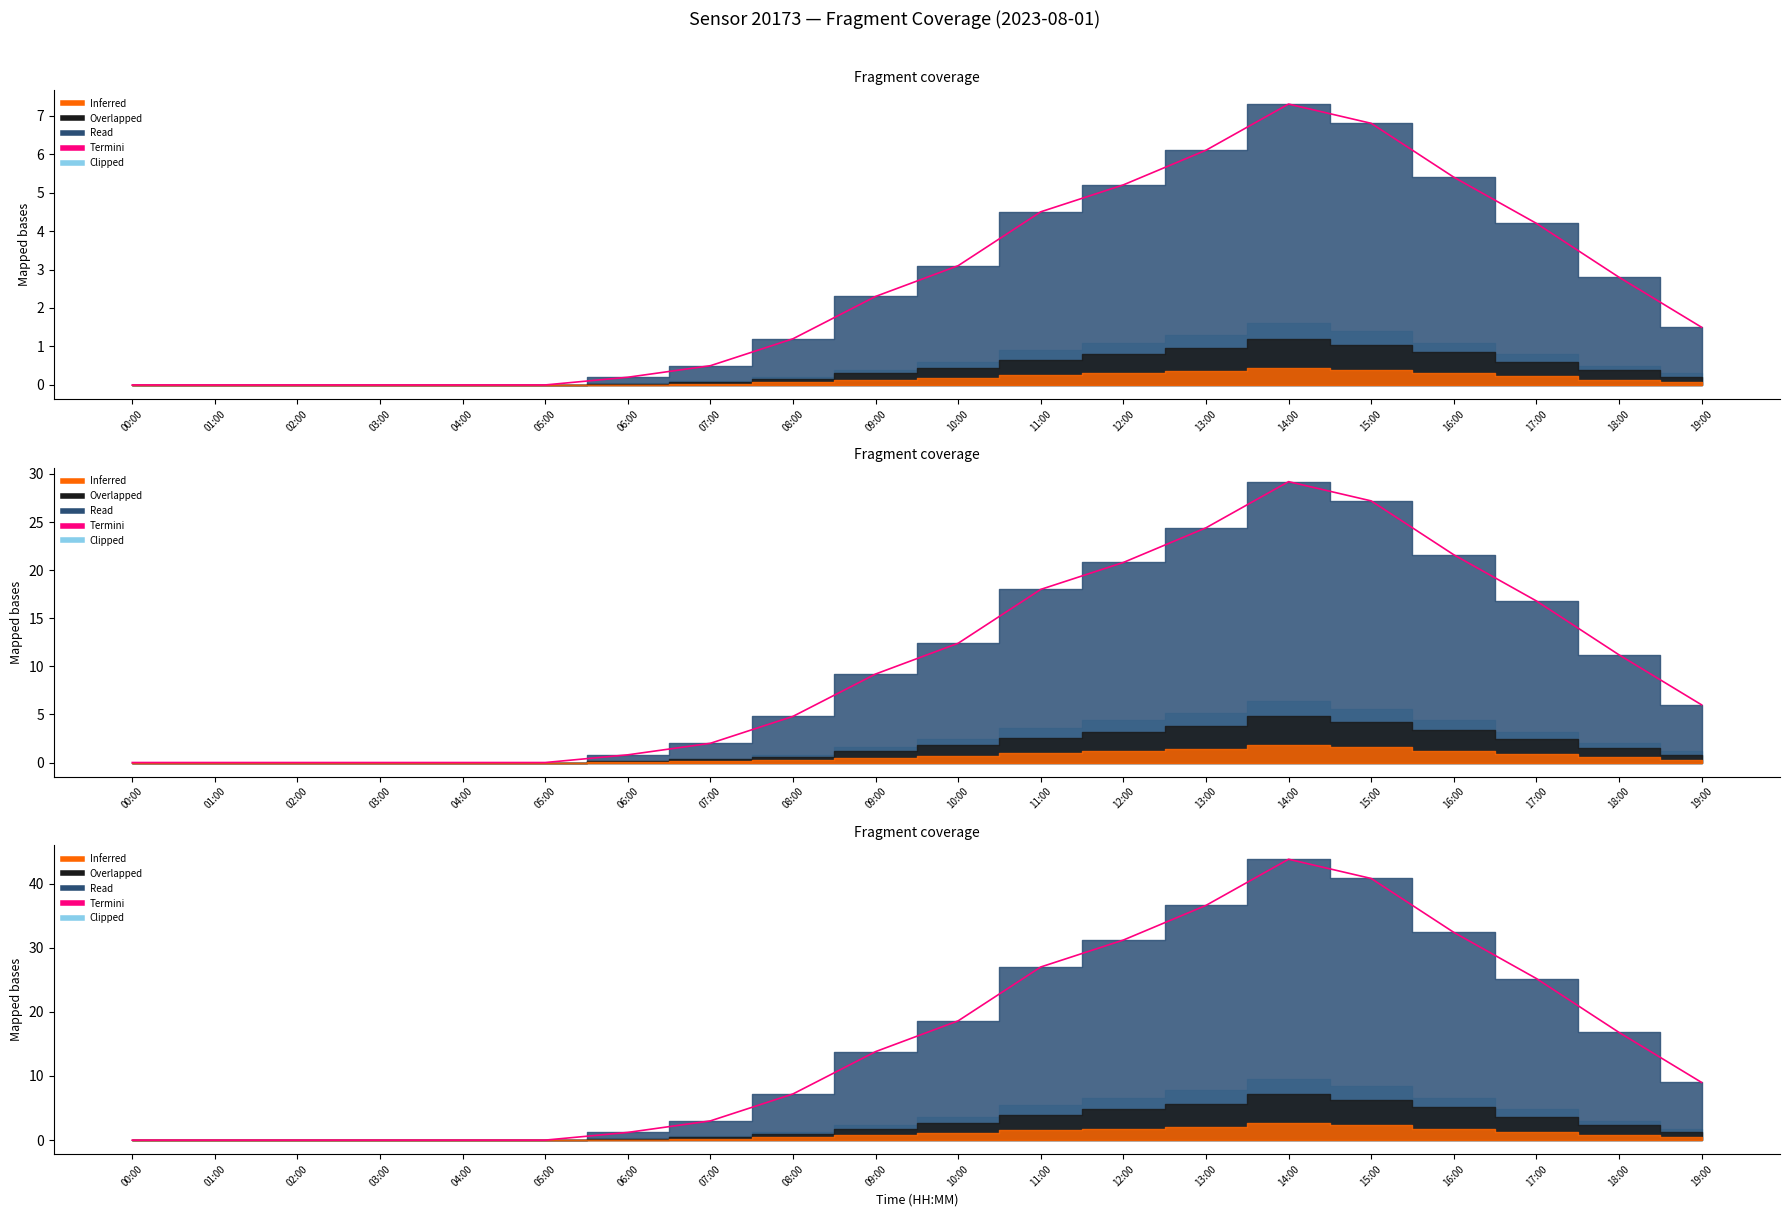

Does the chart have visible grid lines?

No